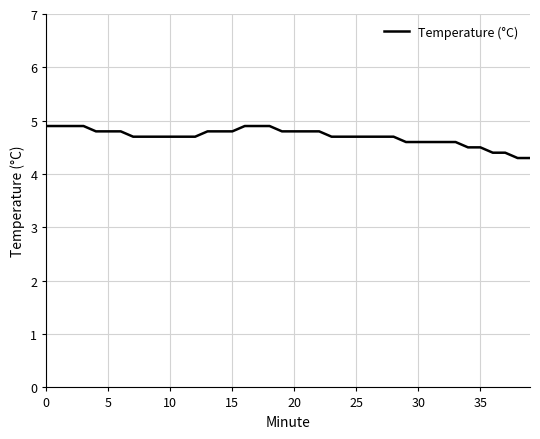

What is the difference between the second highest and second lowest values?

0.6